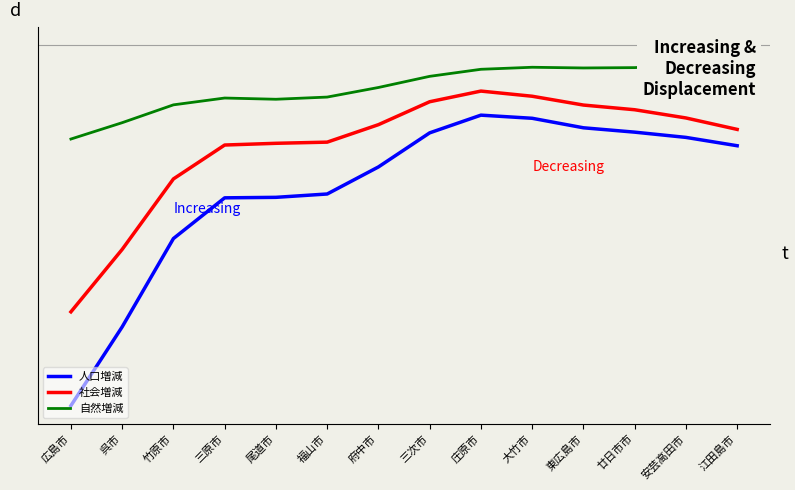

At which category is the sum across all series the highest?

庄原市